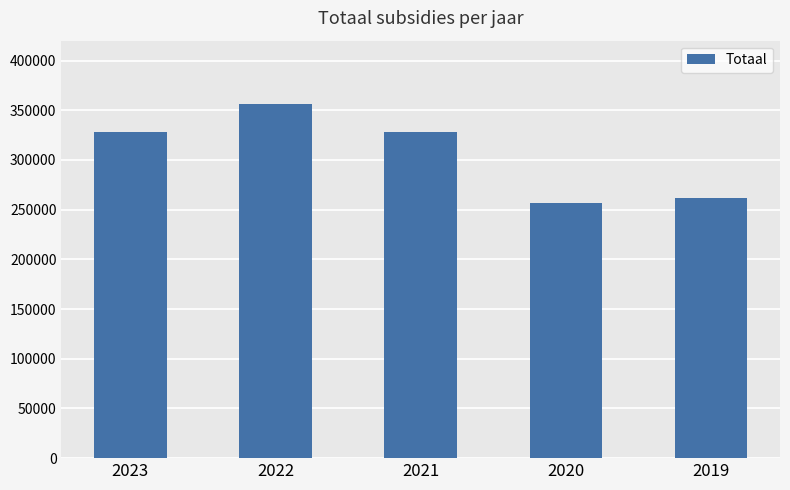

The value at 2023 is 328430. True or false?

True